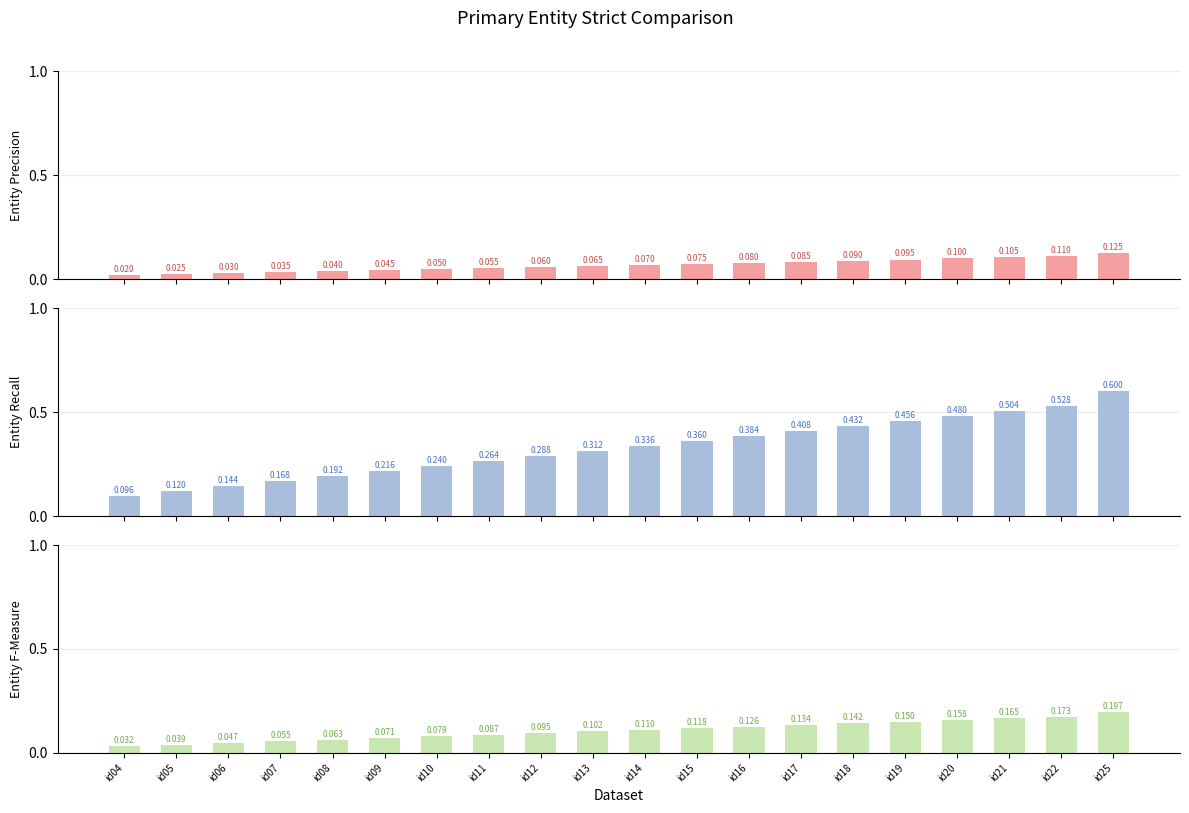

Rank the series by their maximum value, from lowest to highest.

Entity Precision, Entity F-Measure, Entity Recall